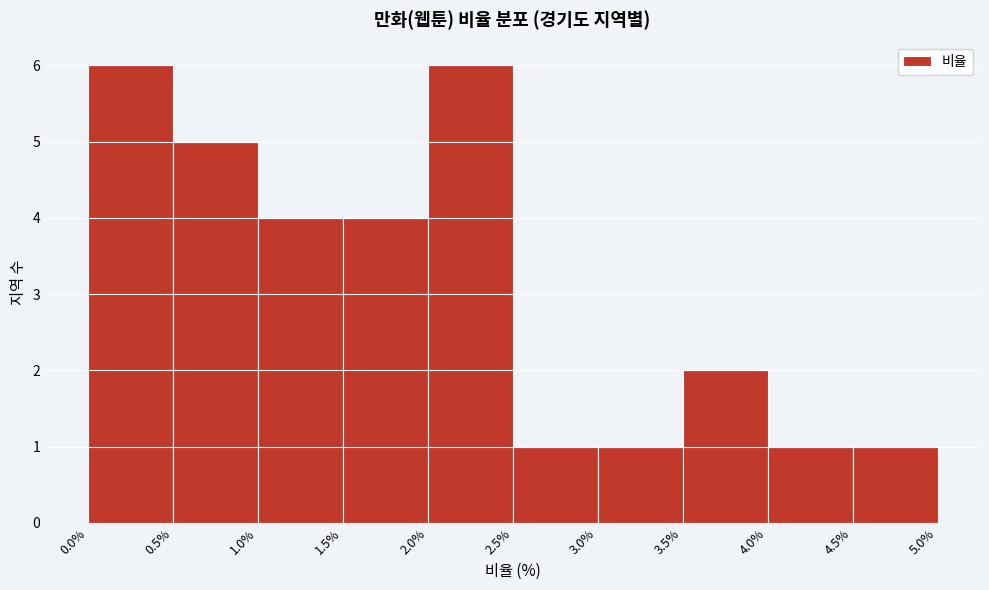

Reading left to right, list every bar in this chart as the range it spans on the x-axis followed by its height. The values are not printed on the chart, so give them approximately, as read against the axis.

0.0% to 0.5%: 6
0.5% to 1.0%: 5
1.0% to 1.5%: 4
1.5% to 2.0%: 4
2.0% to 2.5%: 6
2.5% to 3.0%: 1
3.0% to 3.5%: 1
3.5% to 4.0%: 2
4.0% to 4.5%: 1
4.5% to 5.0%: 1